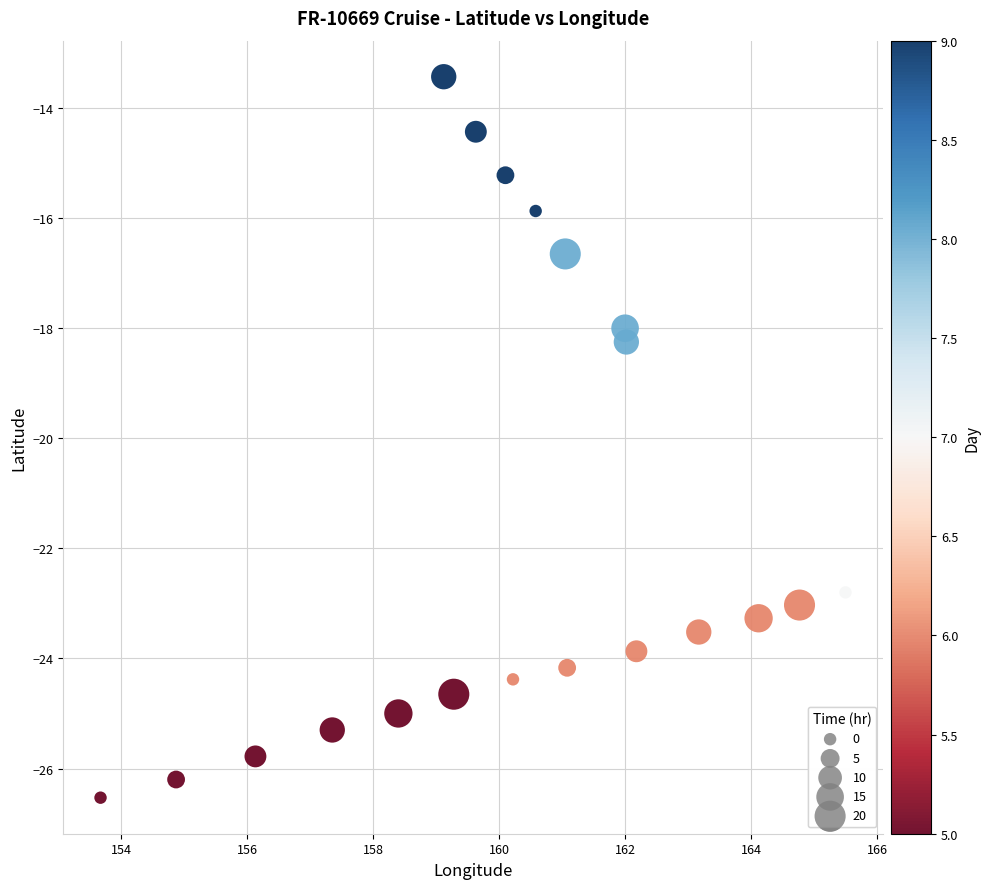

What Y value in the scatter plot is closest to -19?

-18.2